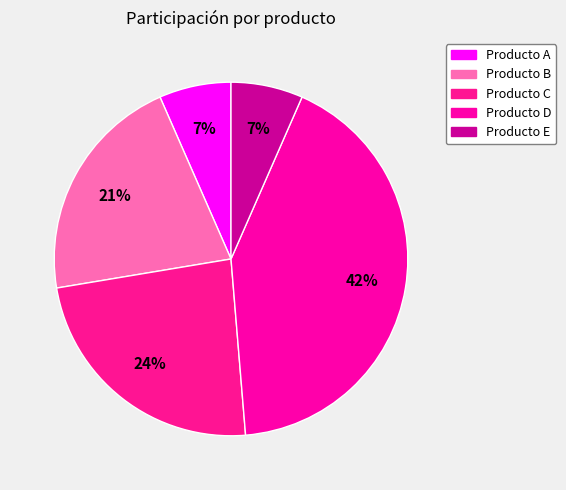

To the nearest percent, what portion does Producto E represent?

7%